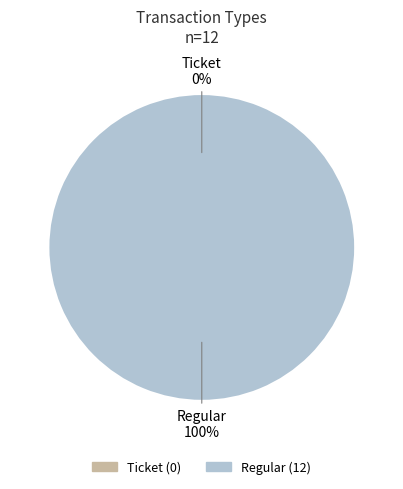

Is it true that Ticket is 1% of the pie?

False